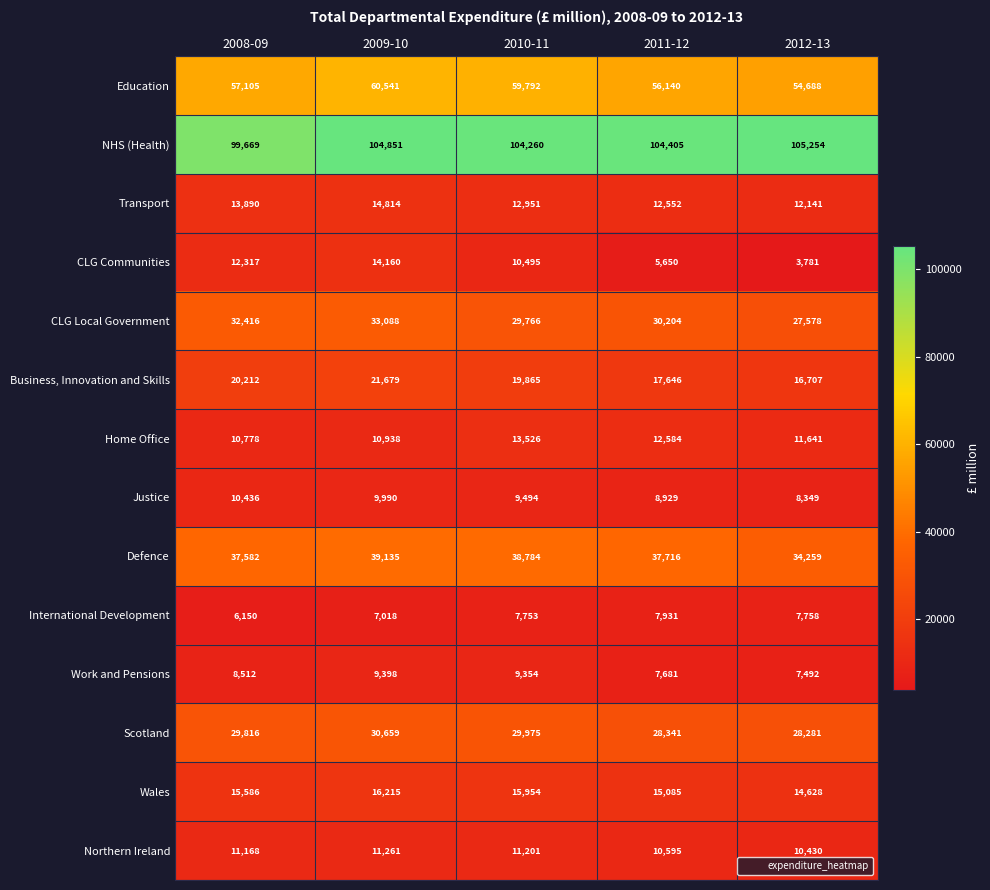

What is the sum of all CLG Local Government values?

153052